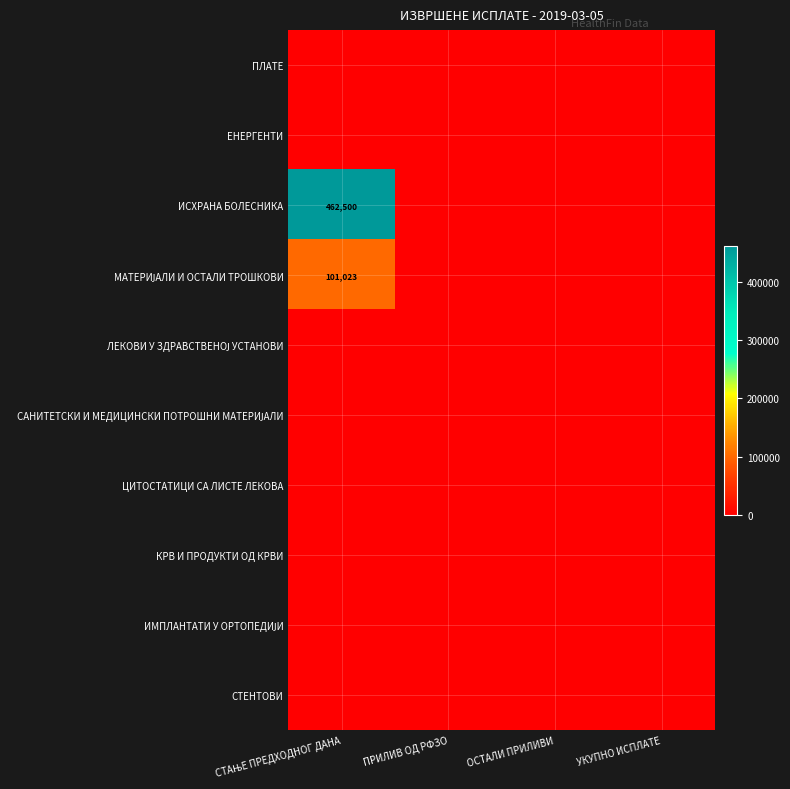

What is the difference between the maximum and minimum values in the ИСХРАНА БОЛЕСНИКА series?

462500.0